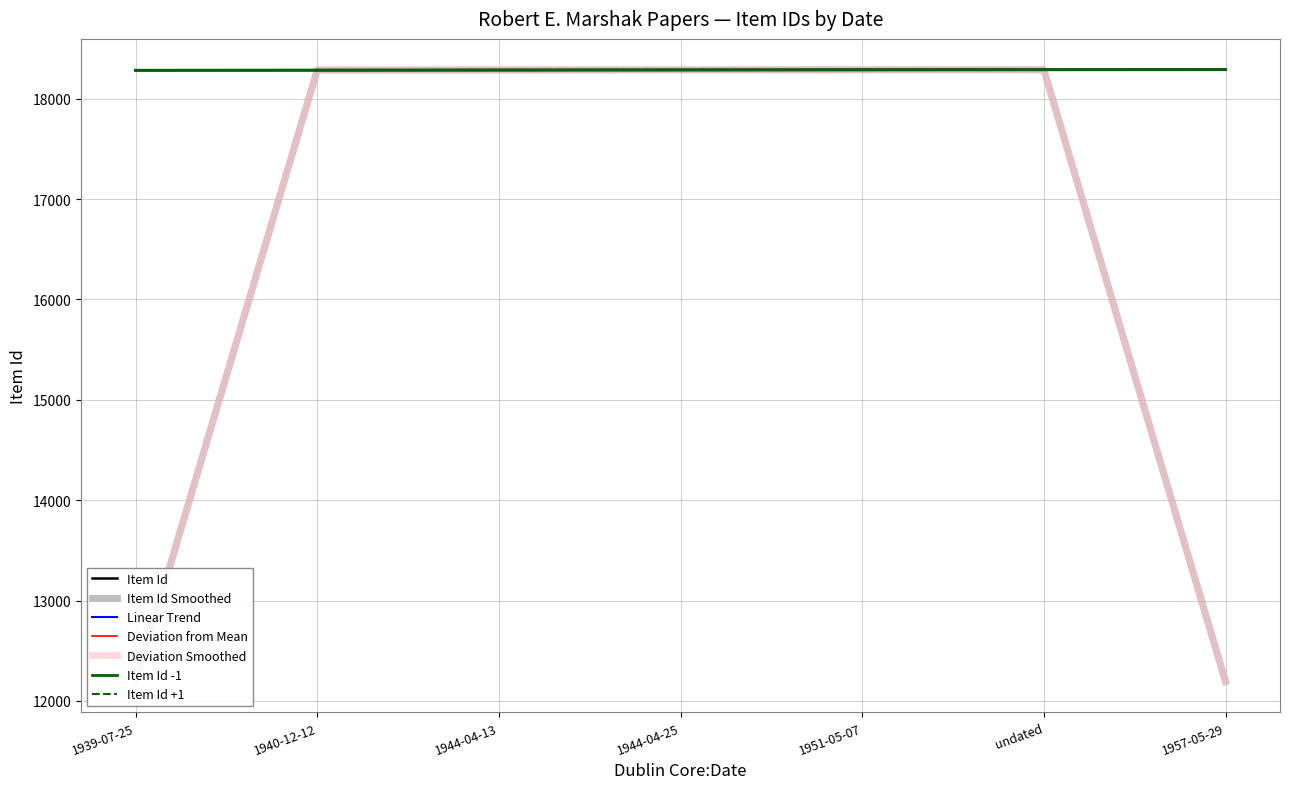

What is the change in value from 1944-04-13 to 1951-05-07?

+2